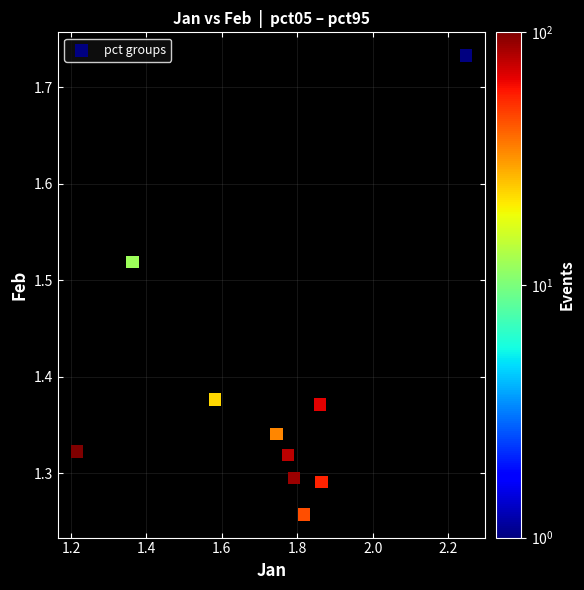

What is the range of Y values (max minus min)?

0.5